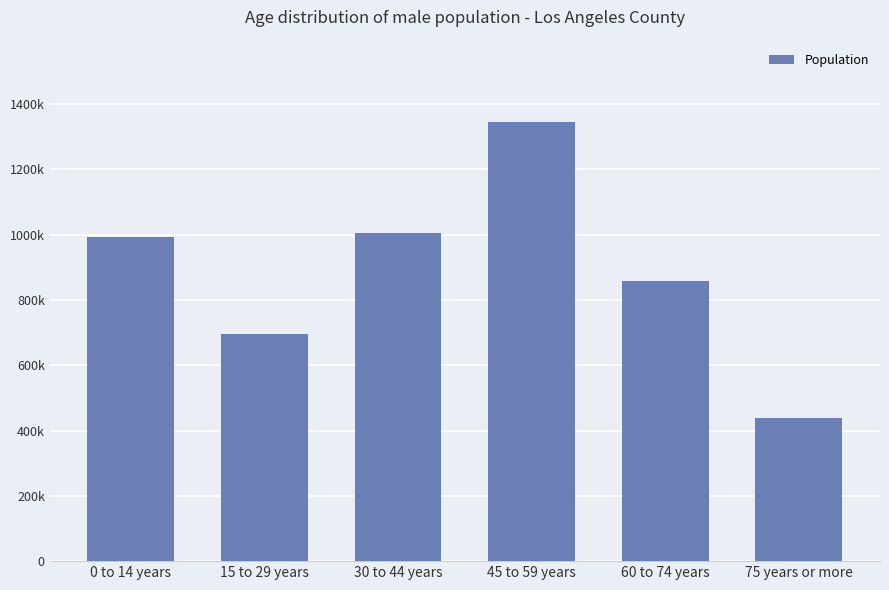

True or false: the data shows 507101 at 60 to 74 years.

False